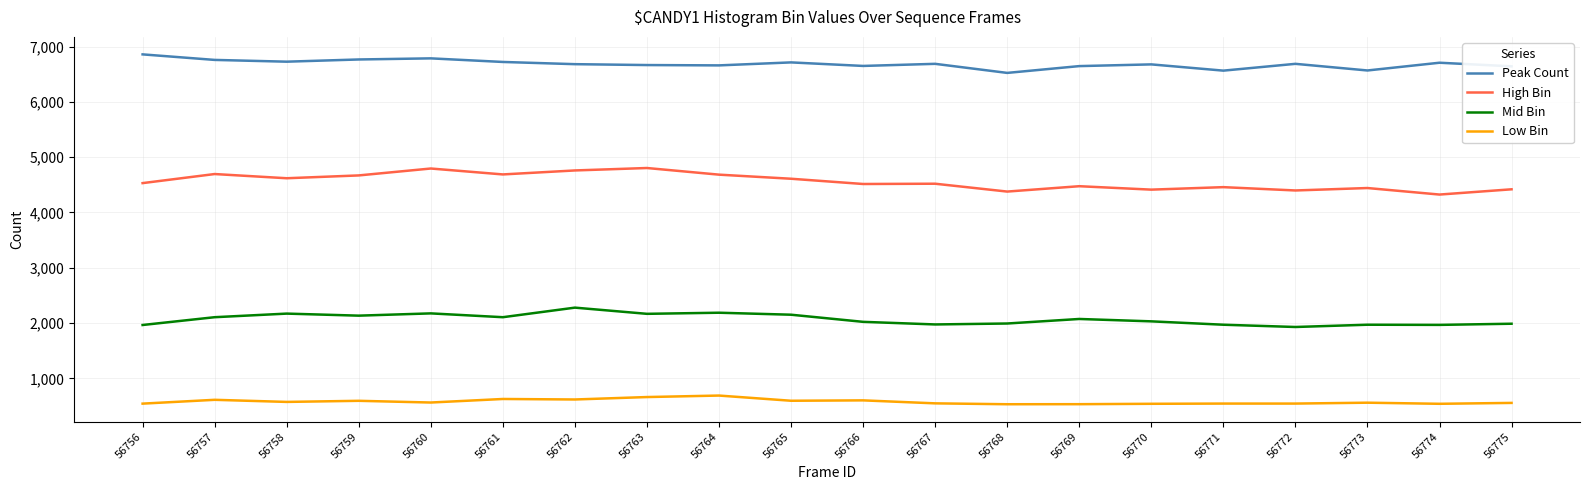

What is the smallest value displayed?

531